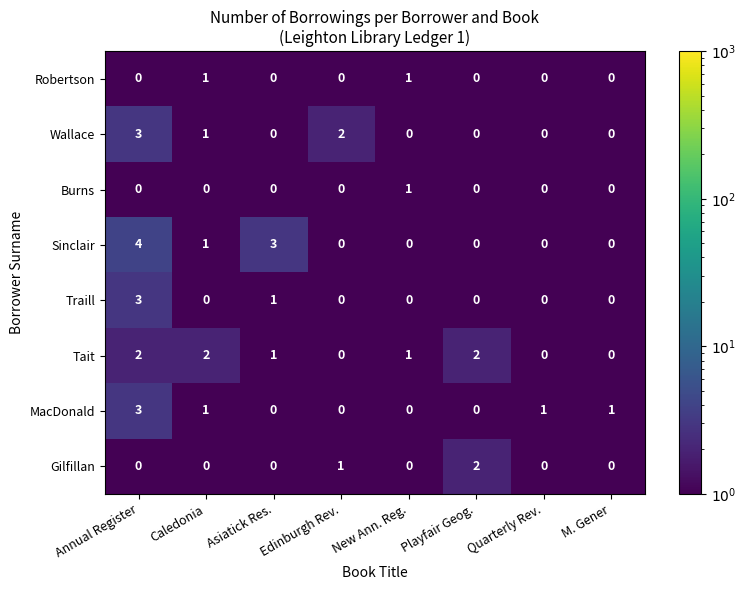

The value of Traill at New Ann. Reg. is 2. True or false?

False